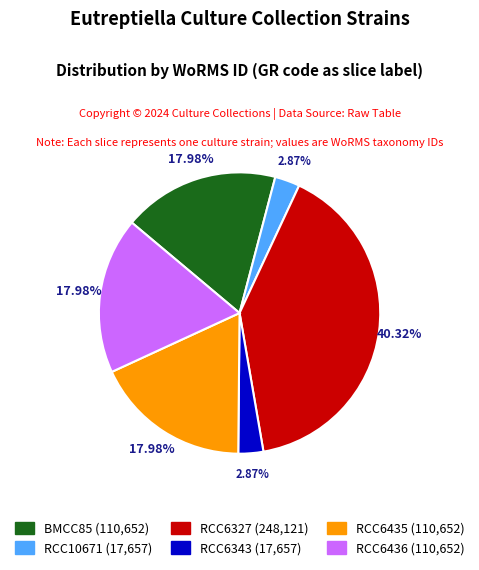

To the nearest percent, what portion does RCC6343 represent?

3%